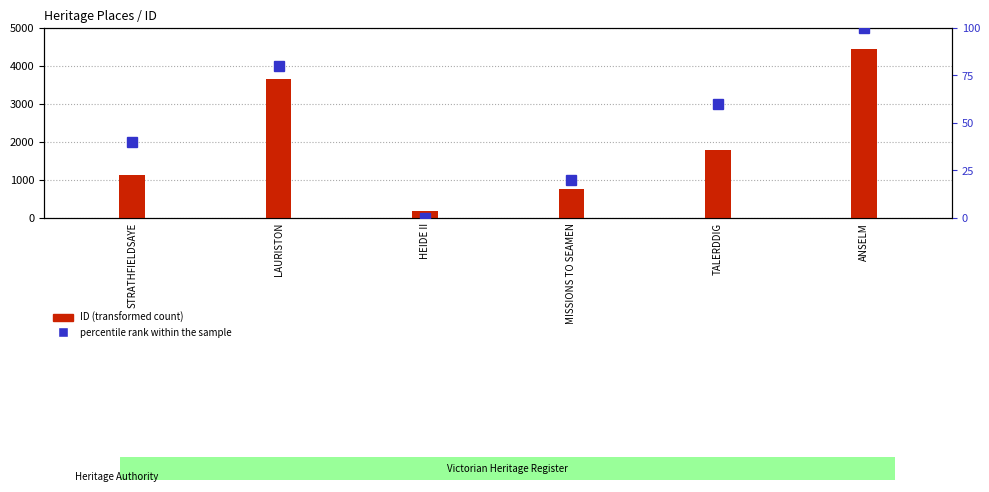

List the series in order of their overall mean, lowest first.

percentile rank within the sample, ID (transformed count)